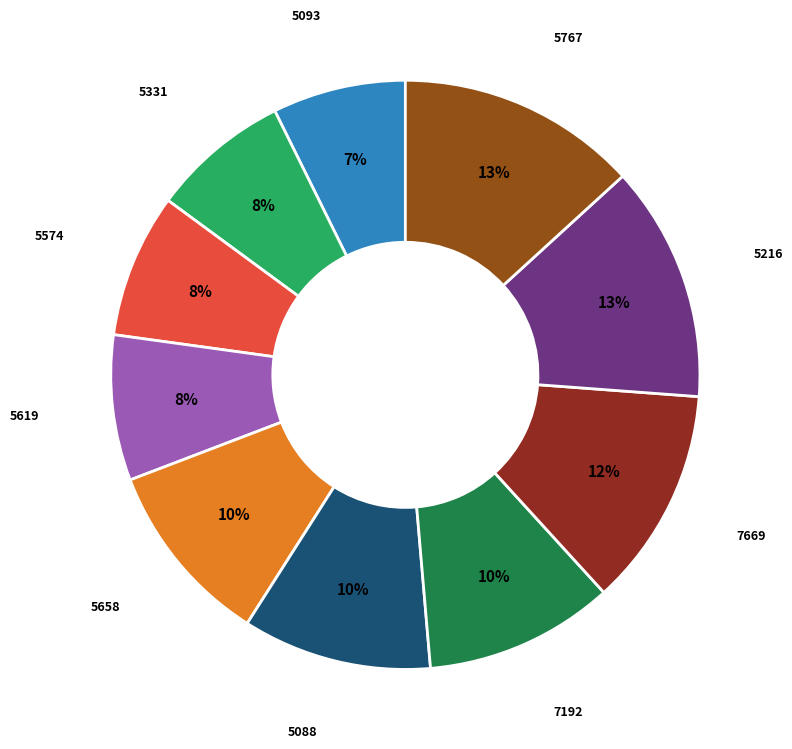

How many slices are in this pie chart?

10